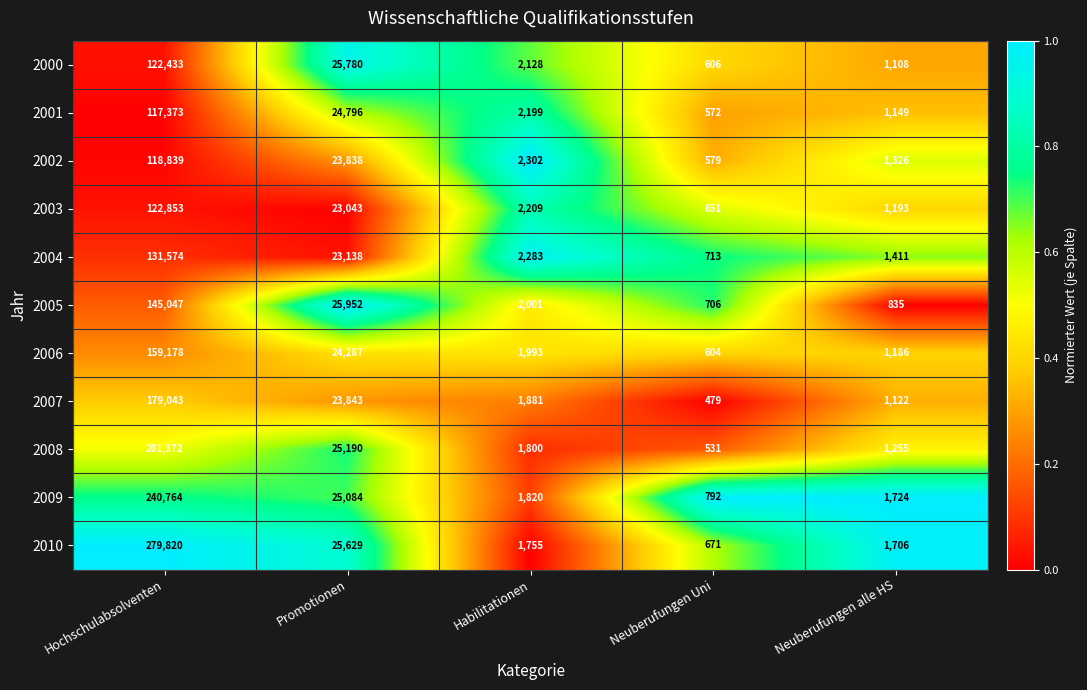

Which category has the highest value across all series?

Hochschulabsolventen